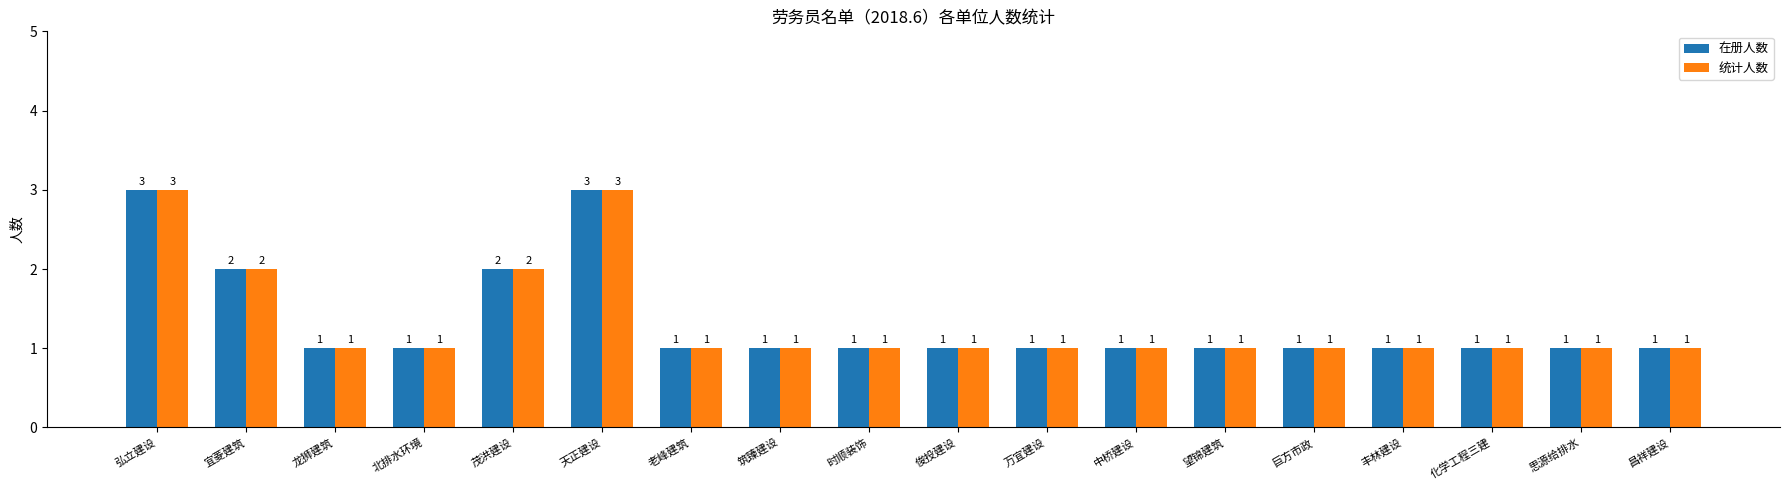

Reading left to right, extract all data points from this chart.

在册人数: 弘立建设=3	宜菱建筑=2	龙狮建筑=1	北排水环境=1	茂洪建设=2	天正建设=3	老峰建筑=1	筑臻建设=1	时顺装饰=1	俊投建设=1	万宜建设=1	中桥建设=1	望锦建筑=1	巨方市政=1	丰林建设=1	化学工程三建=1	思源给排水=1	昌祥建设=1
统计人数: 弘立建设=3	宜菱建筑=2	龙狮建筑=1	北排水环境=1	茂洪建设=2	天正建设=3	老峰建筑=1	筑臻建设=1	时顺装饰=1	俊投建设=1	万宜建设=1	中桥建设=1	望锦建筑=1	巨方市政=1	丰林建设=1	化学工程三建=1	思源给排水=1	昌祥建设=1